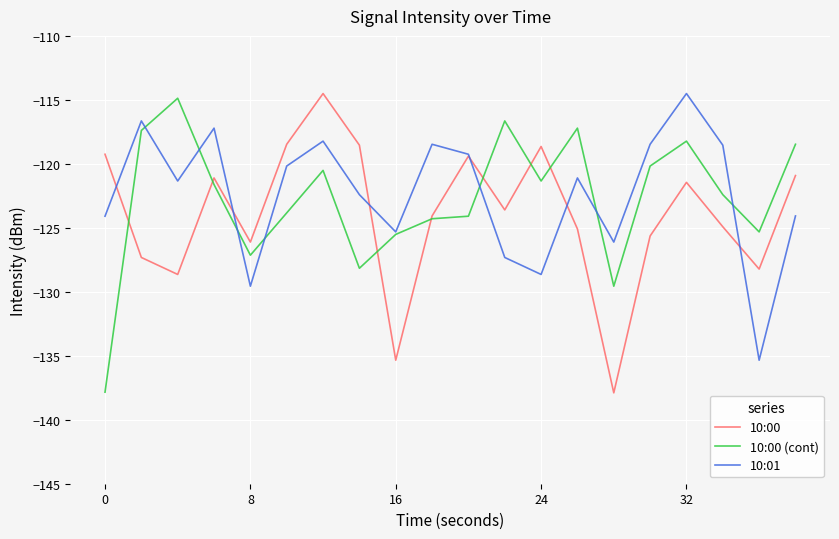

What is the maximum value shown in the chart?

-114.5